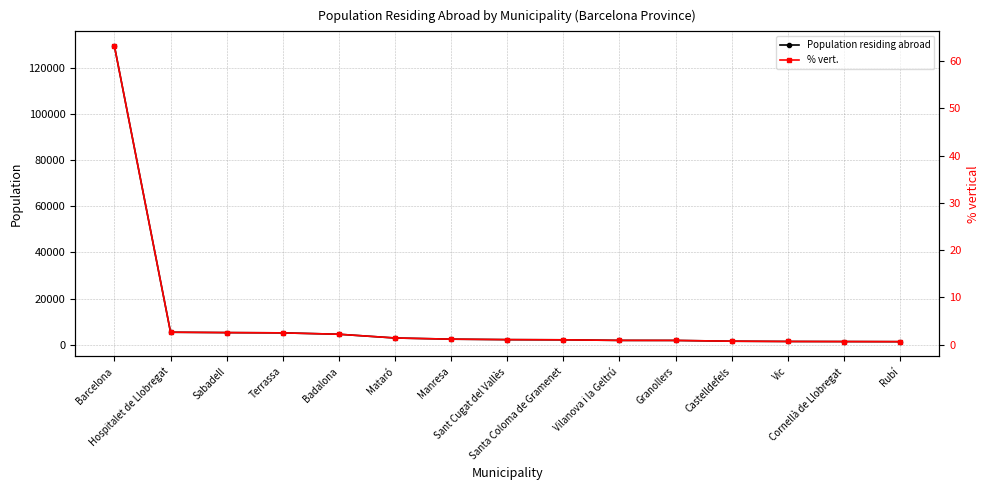

The % vert. series shows 3.9 at Badalona. True or false?

False